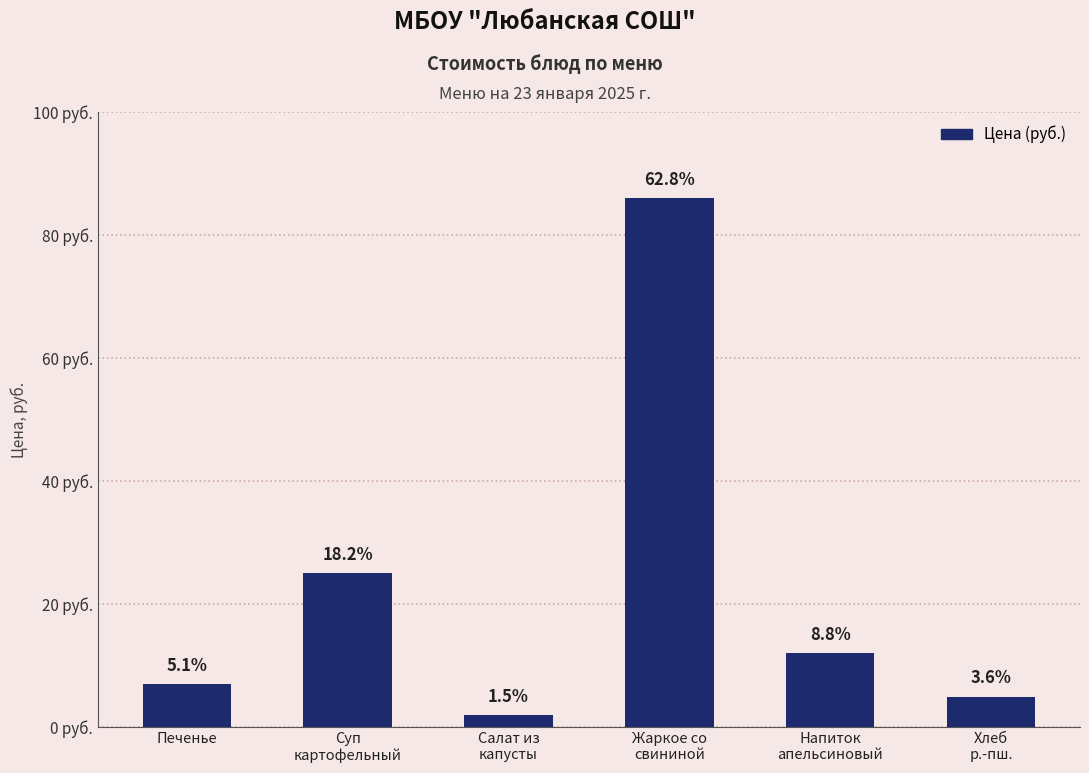

Read the value at Хлеб
р.-пш., to the nearest 5.

5